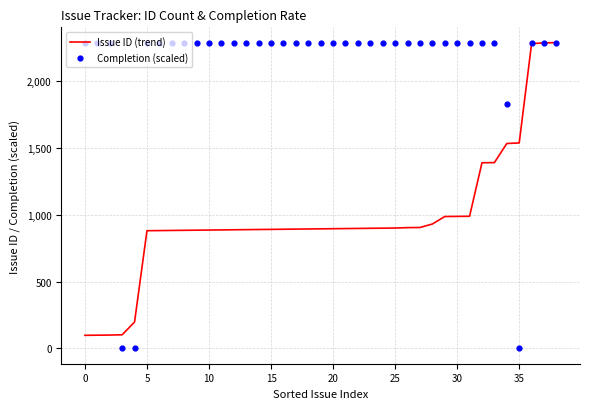

Is the value of Issue ID (trend) at 38 greater than the value of Completion (scaled) at 12?

No